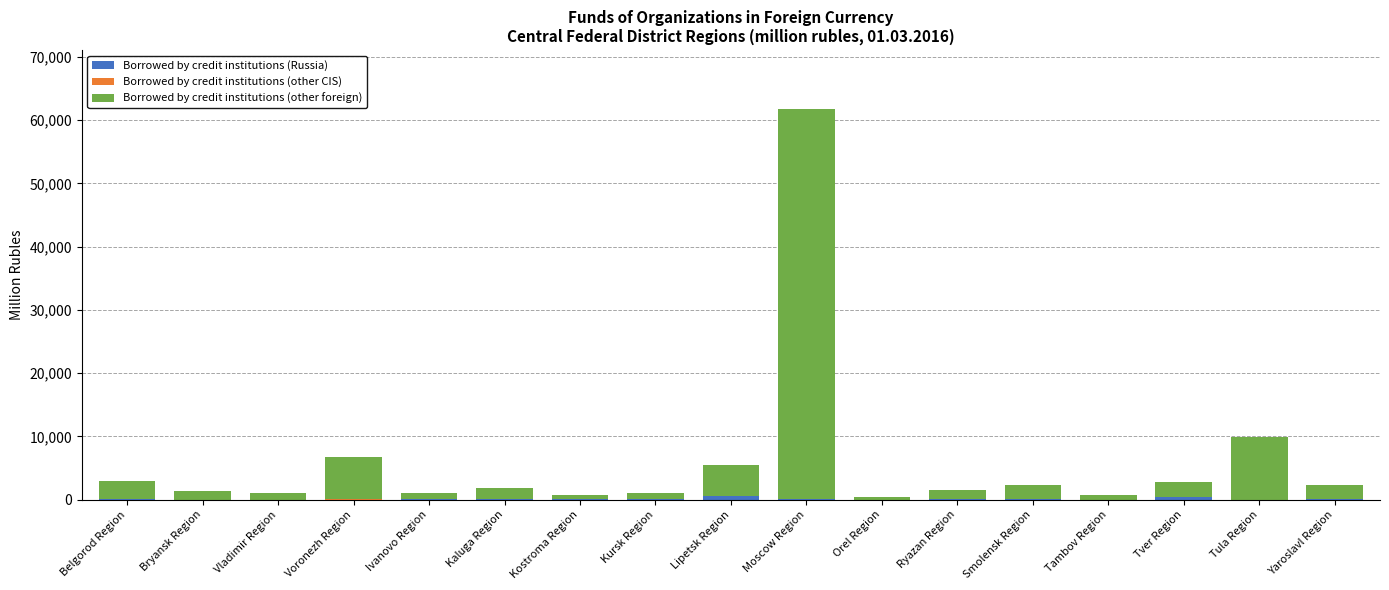

Are the bars horizontal?

No